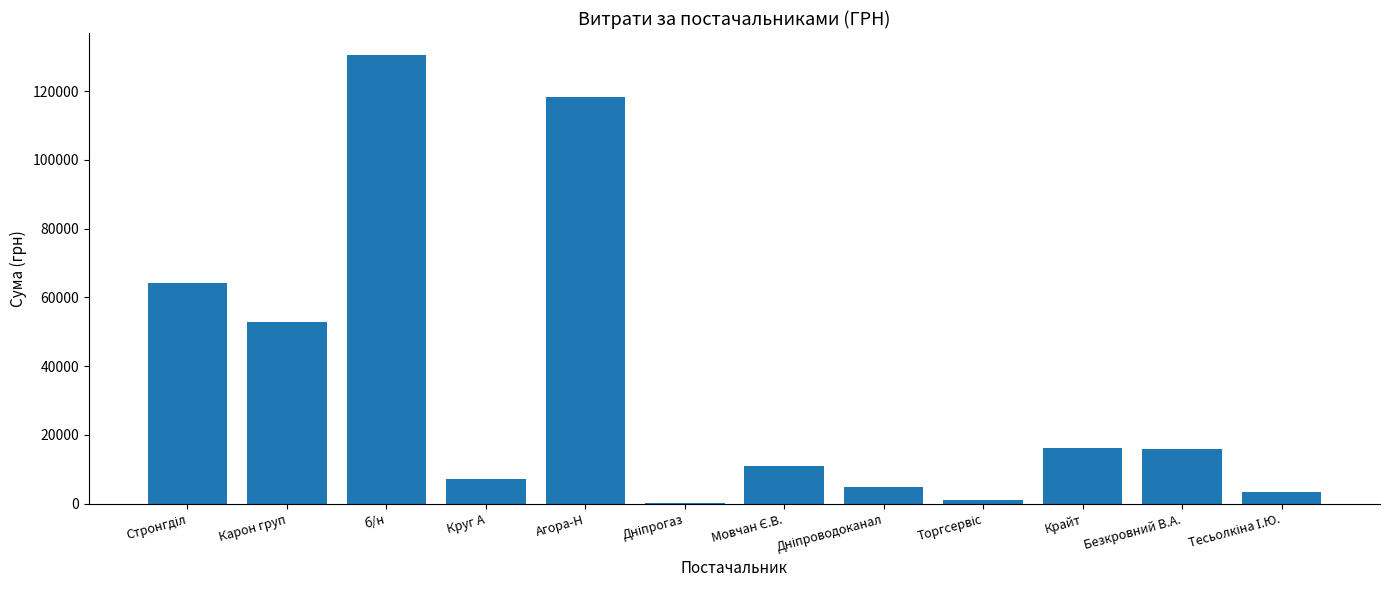

Does the chart contain stacked bars?

No